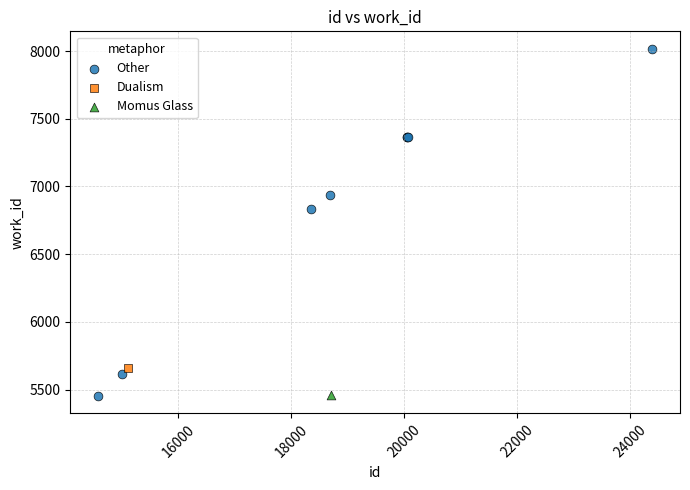

What are all the series names shown in the legend?

Other, Dualism, Momus Glass